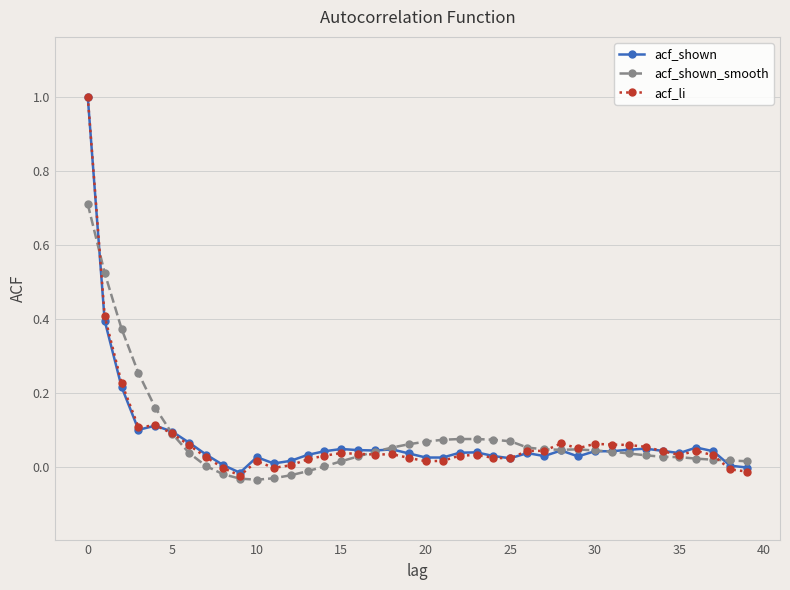

Is this an area chart (filled region under the line)?

No